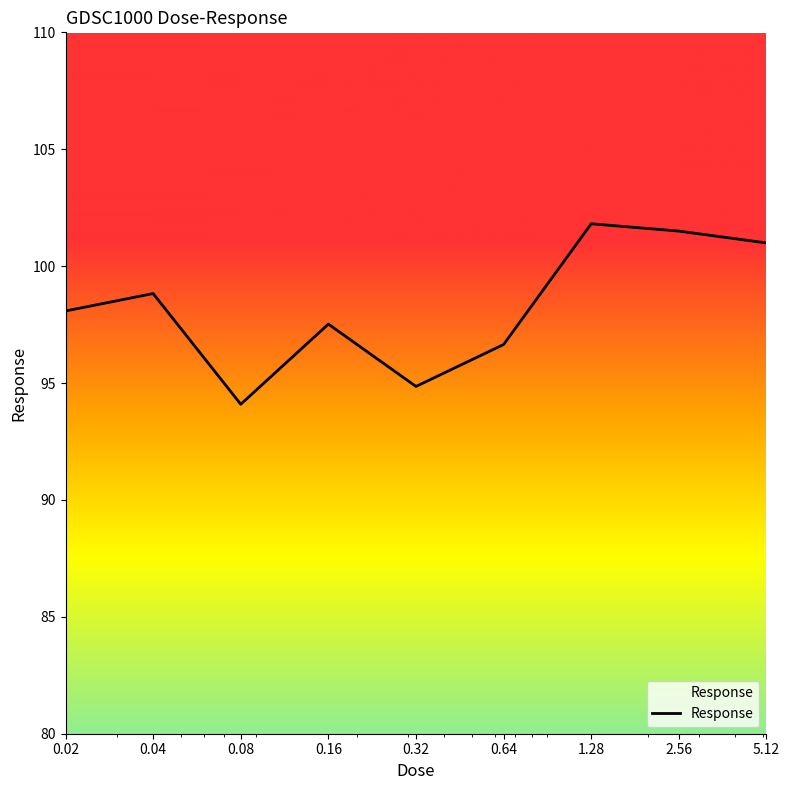

What is the sum of the values at 5.12 and 0.04?

199.8